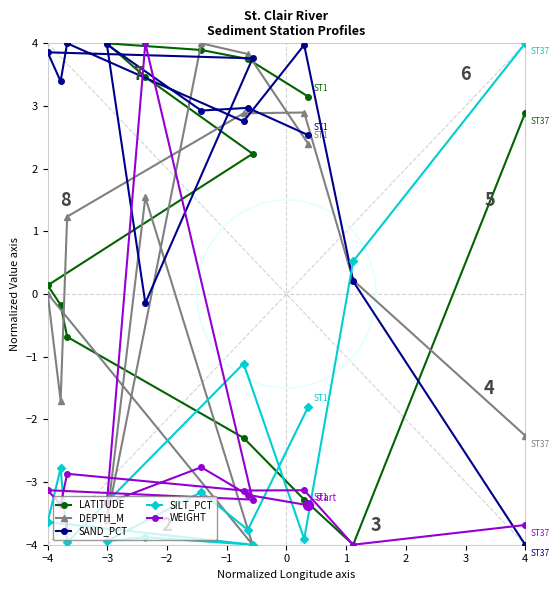

Where does the SAND_PCT series first go above 2?

−4